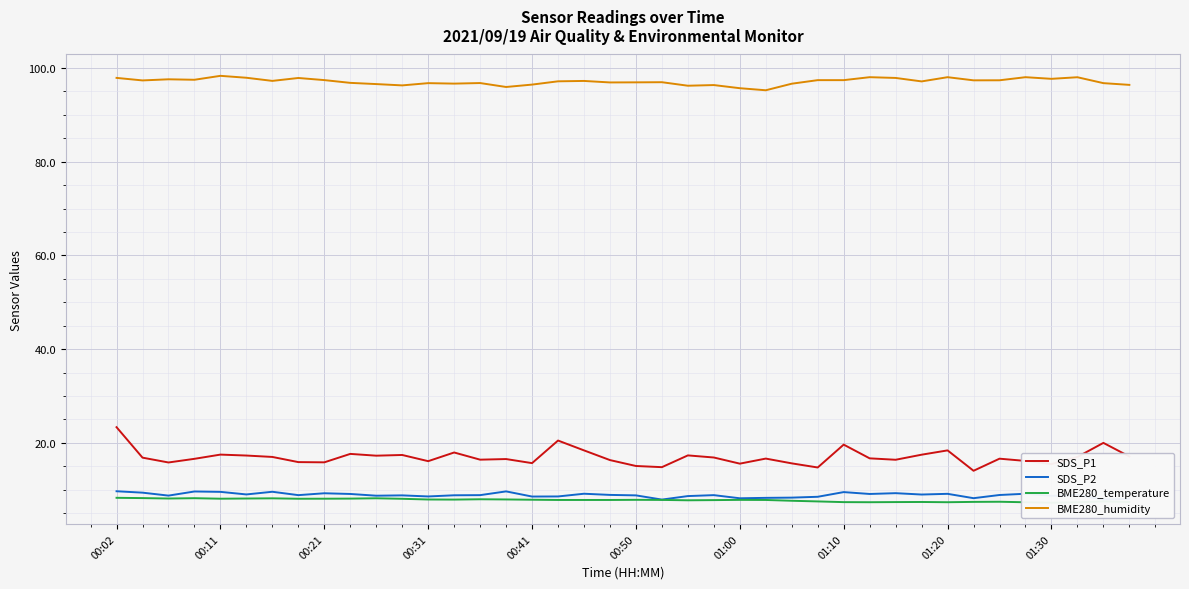

Which category has the highest value in the SDS_P2 series?

00:02